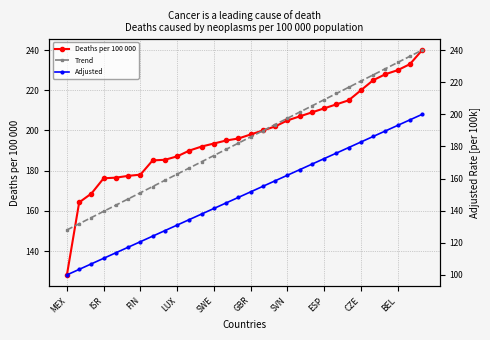

True or false: Adjusted and Trend cross at least once.

False